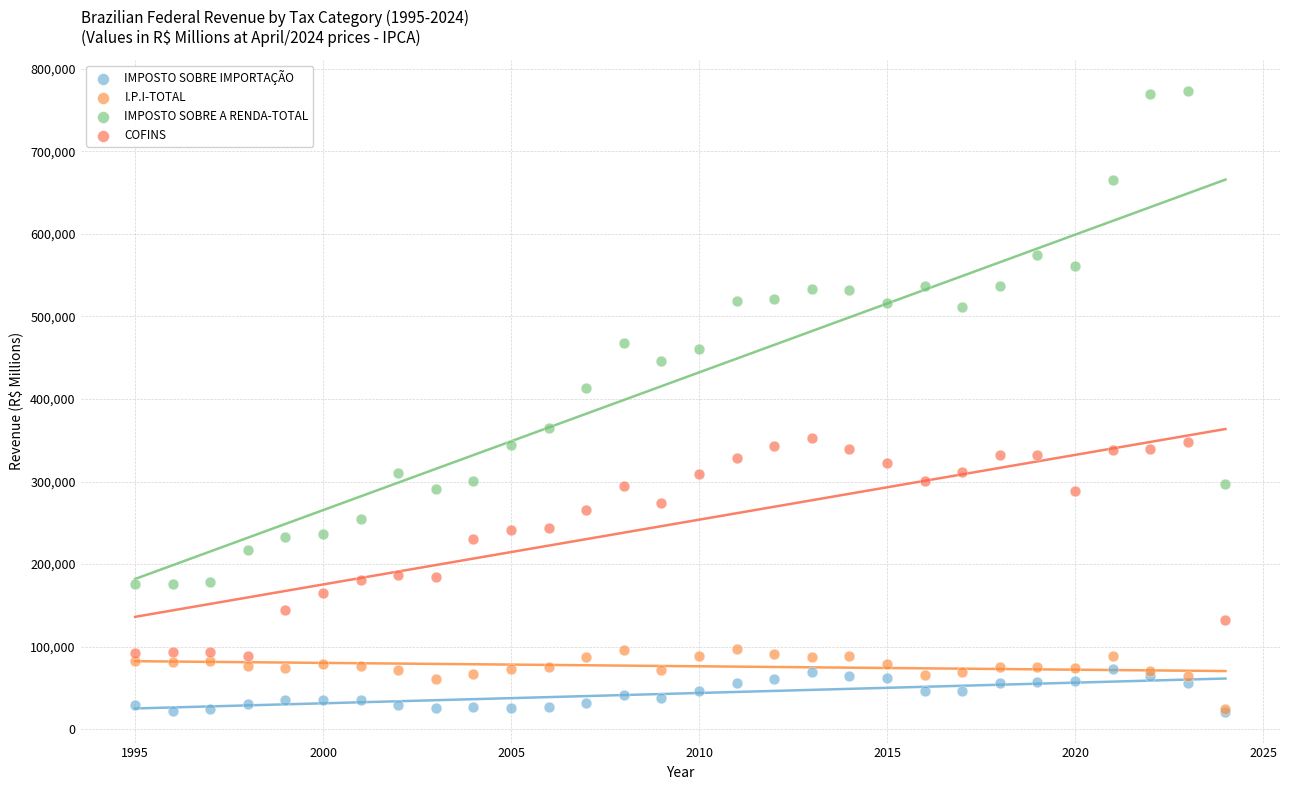

Across all series, what Y value is closest to 397356?

412912.7